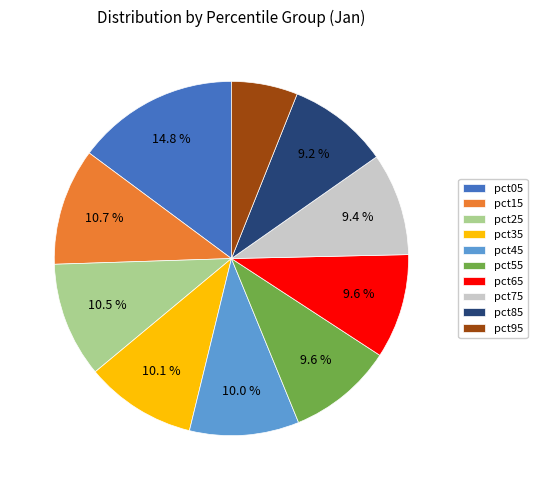

To the nearest percent, what portion does pct85 represent?

9%